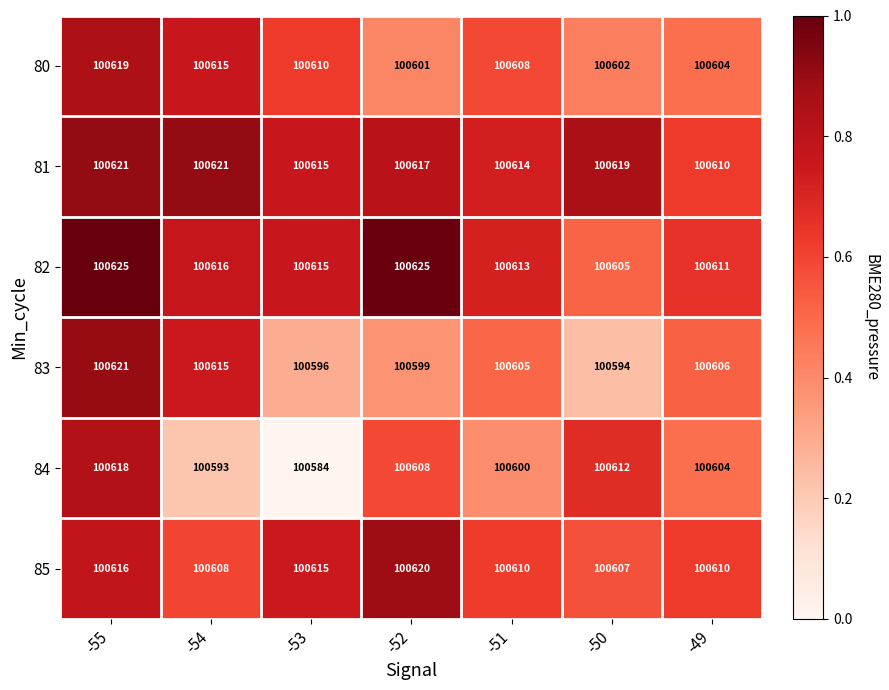

Which series changed the most between -54 and -52?

83